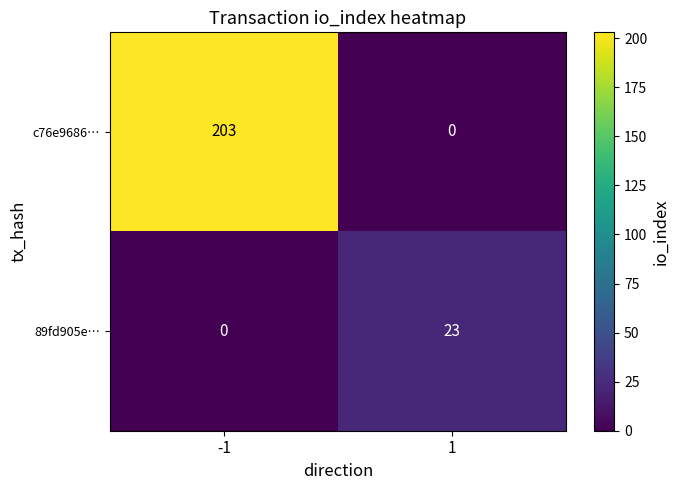

How many data points in c76e9686… are less than 203?

1